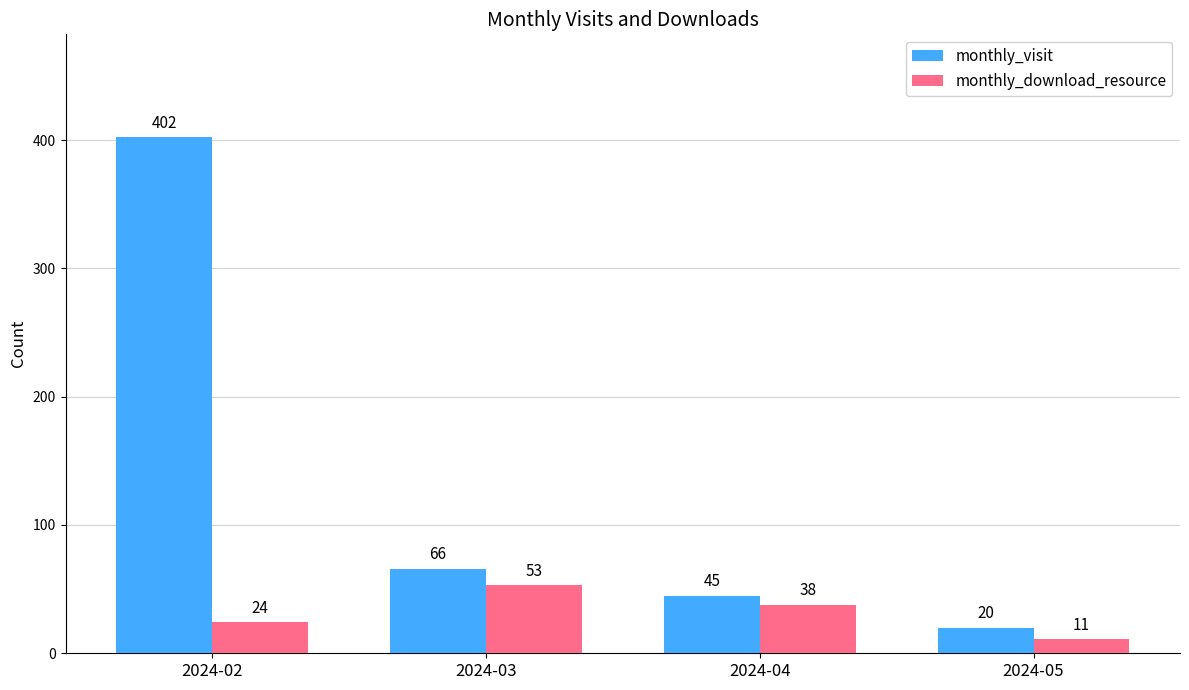

At which category does the chart reach its minimum across all series?

2024-05